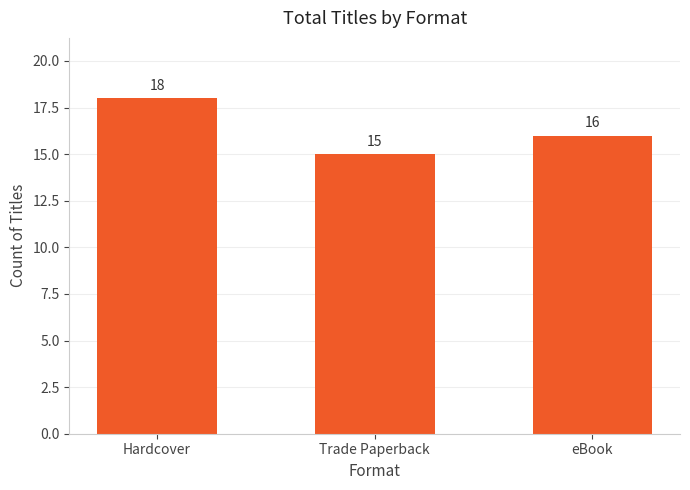

Reading right to left, extract all data points from this chart.

16	15	18